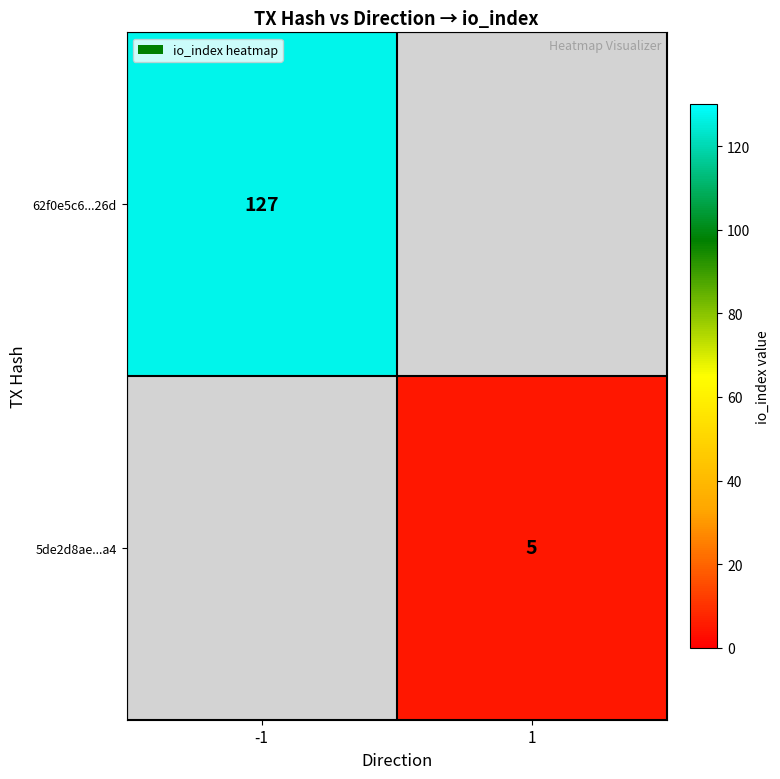

True or false: 5de2d8ae...a4 has a value of 5 at 1.

True